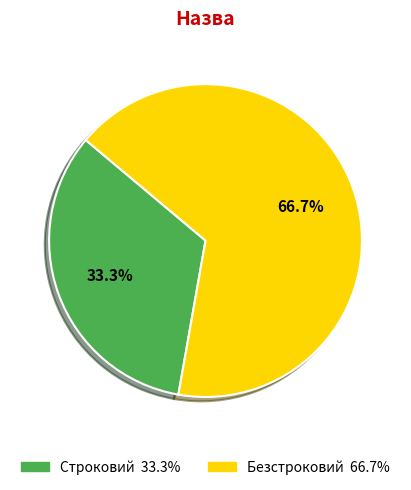

To the nearest percent, what is the average slice percentage?

50%